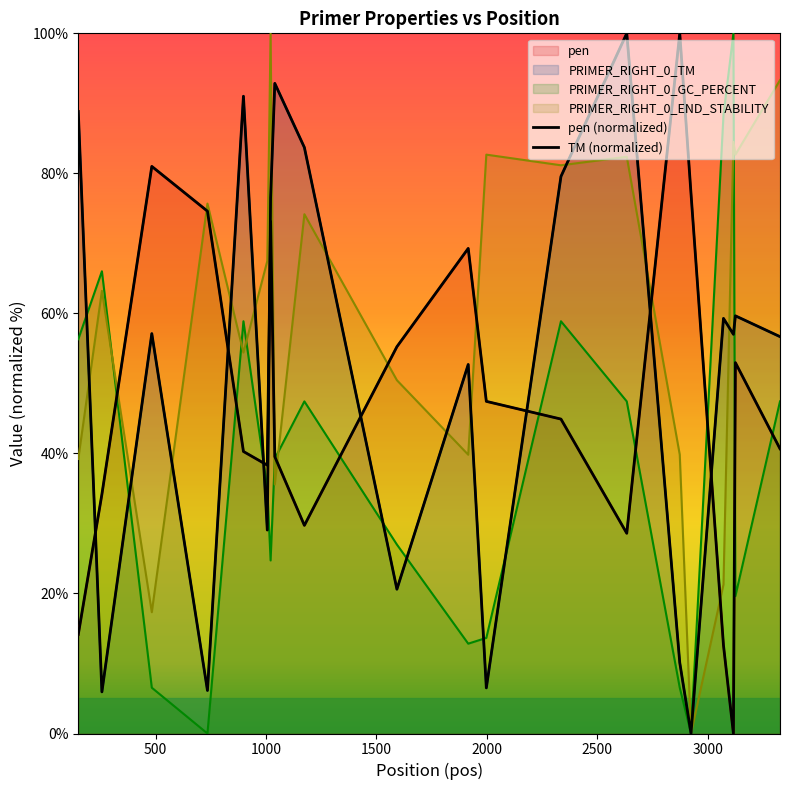

True or false: PRIMER_RIGHT_0_GC_PERCENT and pen cross at least once.

True